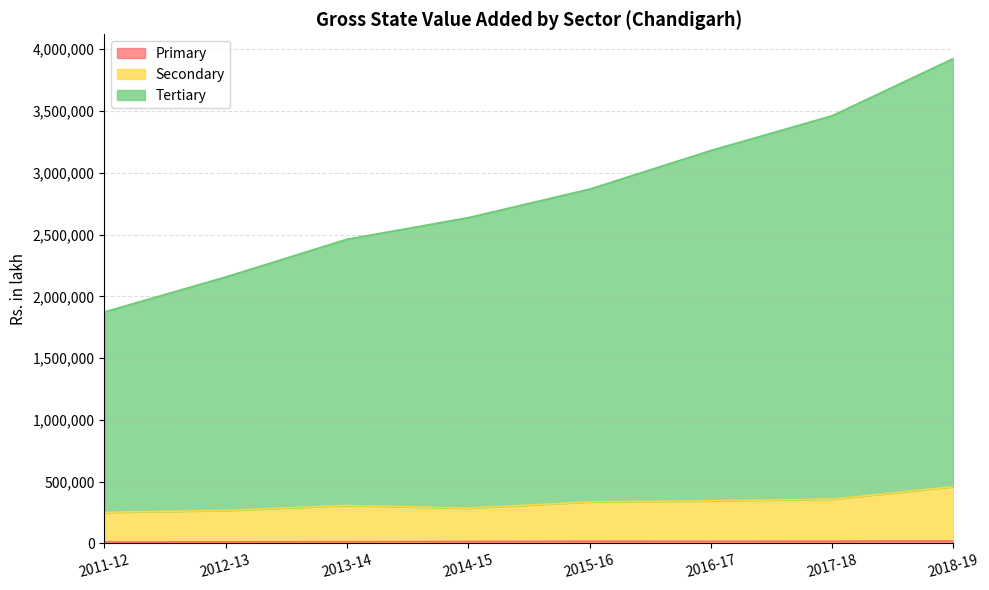

At how many categories does at least one series exceed 21066?

8